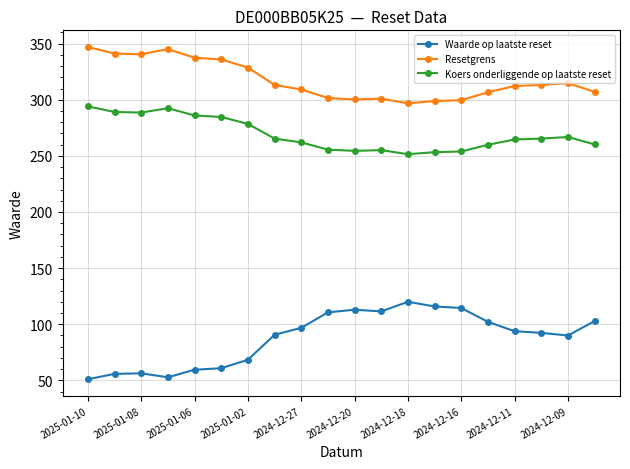

What is the value of the Koers onderliggende op laatste reset point at the 12th from the left?

255.1